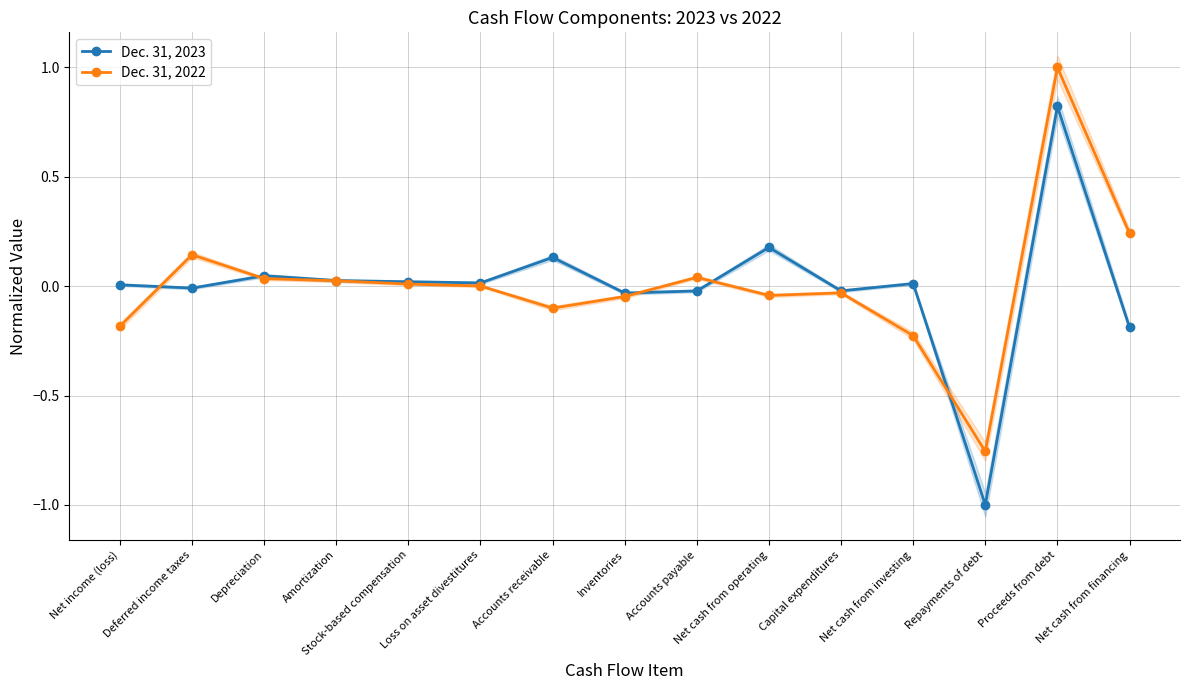

What is the label of the 14th point from the left?

Proceeds from debt